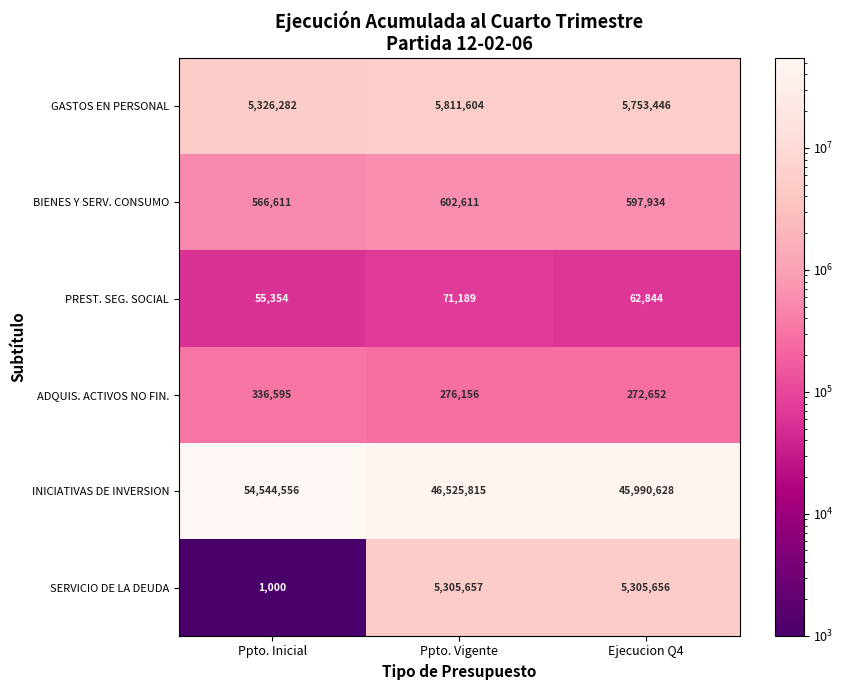

Reading right to left, list all the values displayed in this chart.

GASTOS EN PERSONAL: 5753446	5811604	5326282
BIENES Y SERV. CONSUMO: 597934	602611	566611
PREST. SEG. SOCIAL: 62844	71189	55354
ADQUIS. ACTIVOS NO FIN.: 272652	276156	336595
INICIATIVAS DE INVERSION: 45990628	46525815	54544556
SERVICIO DE LA DEUDA: 5305656	5305657	1000